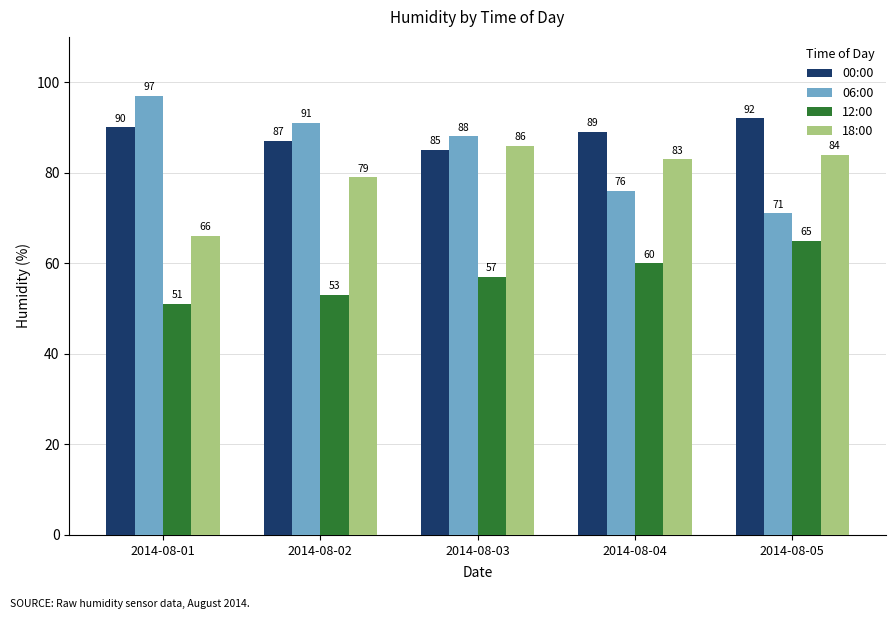

Which category has the lowest value in the 06:00 series?

2014-08-05